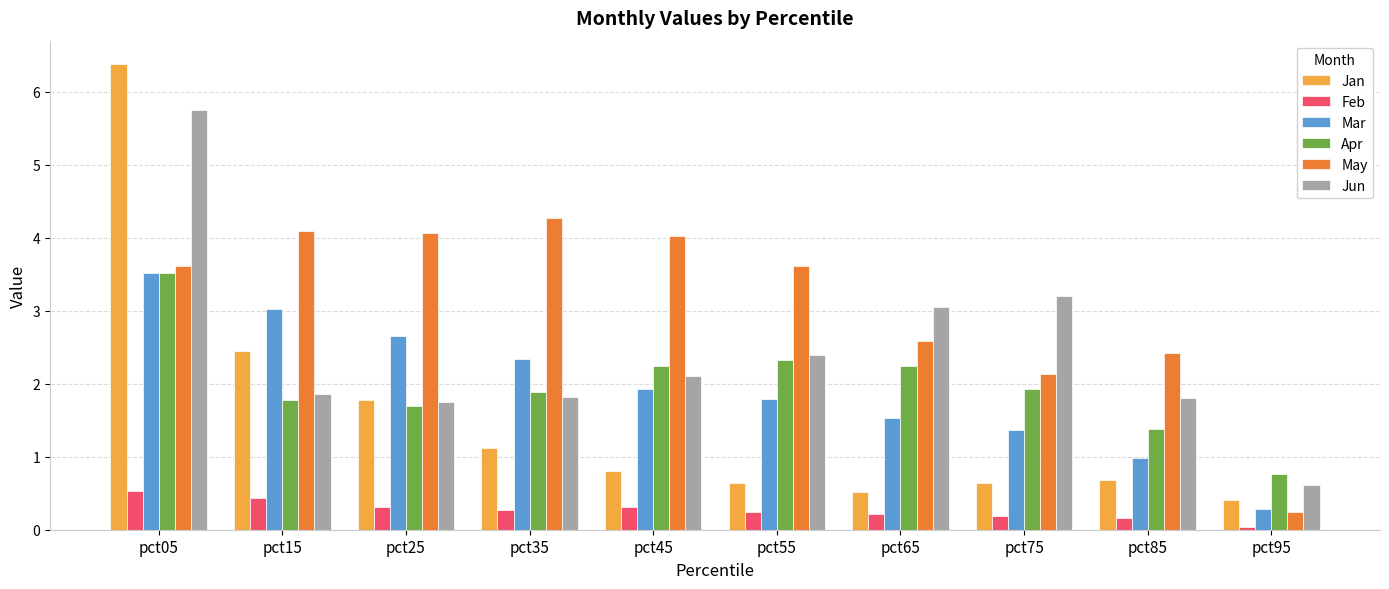

Which series has the widest spread of values?

Jan